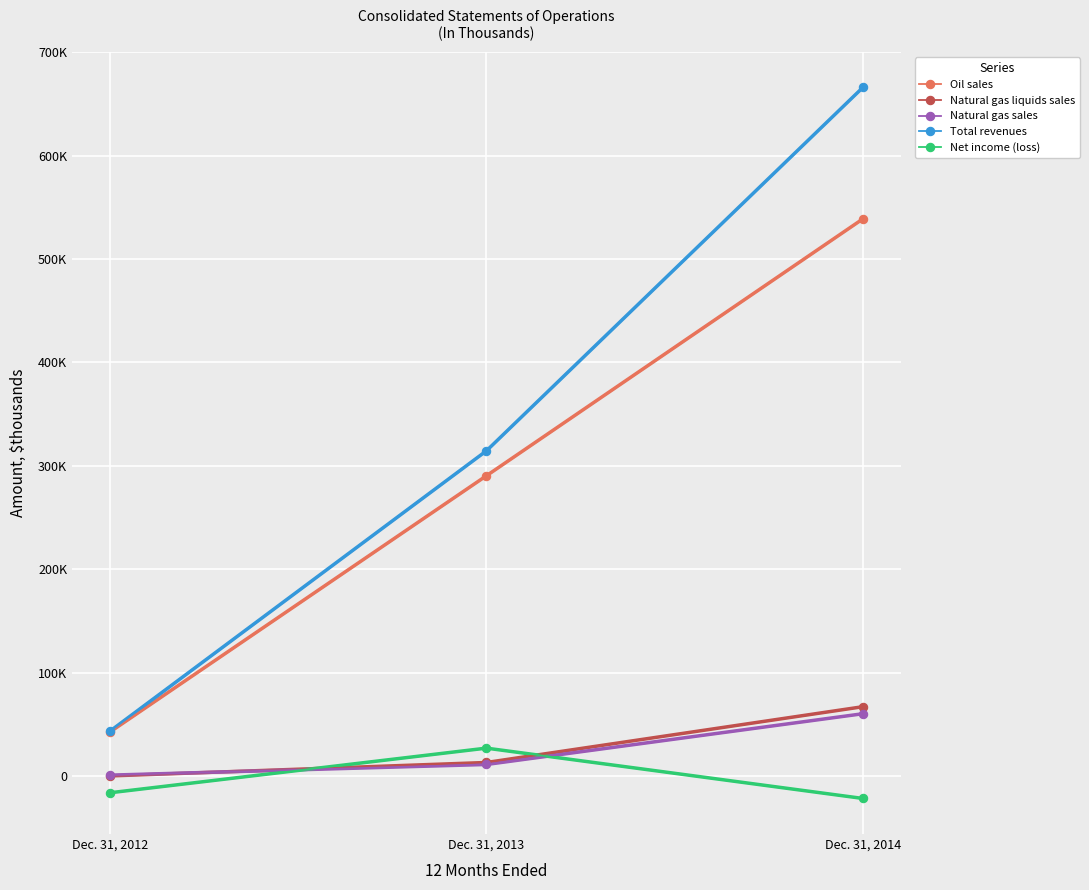

Reading right to left, transcribe all the data shown in this chart.

Oil sales: Dec. 31, 2014=538887	Dec. 31, 2013=290322	Dec. 31, 2012=42377
Natural gas liquids sales: Dec. 31, 2014=66989	Dec. 31, 2013=13013	Dec. 31, 2012=15
Natural gas sales: Dec. 31, 2014=60188	Dec. 31, 2013=11085	Dec. 31, 2012=766
Total revenues: Dec. 31, 2014=666064	Dec. 31, 2013=314420	Dec. 31, 2012=43158
Net income (loss): Dec. 31, 2014=-21791	Dec. 31, 2013=26898	Dec. 31, 2012=-16295